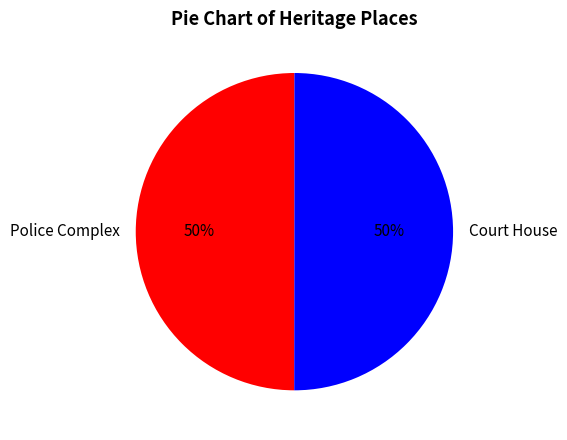

Approximately how many times larger is the value at Police Complex compared to Court House?

1.0